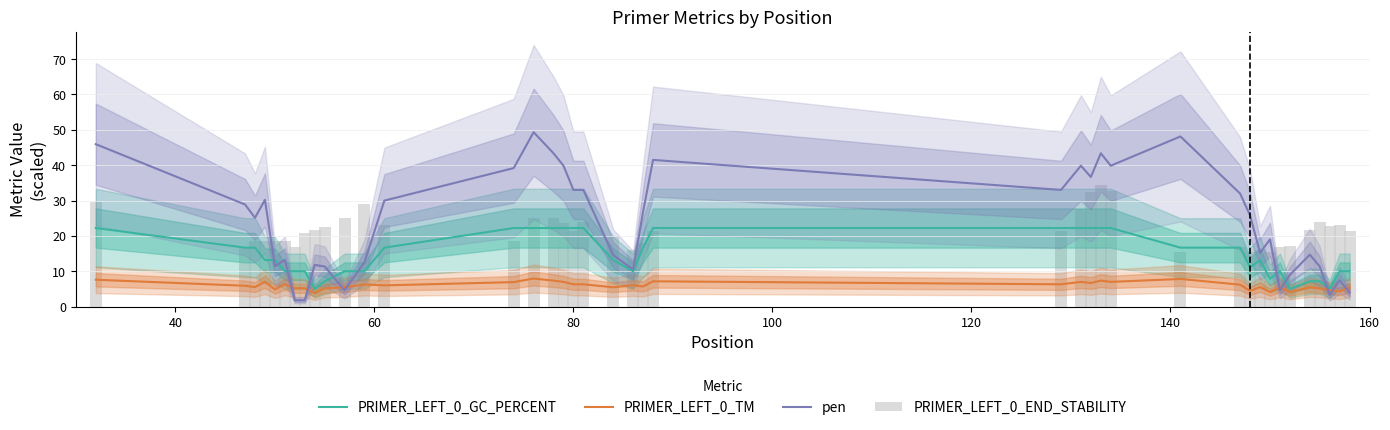

Which series has the largest total across all categories?

pen